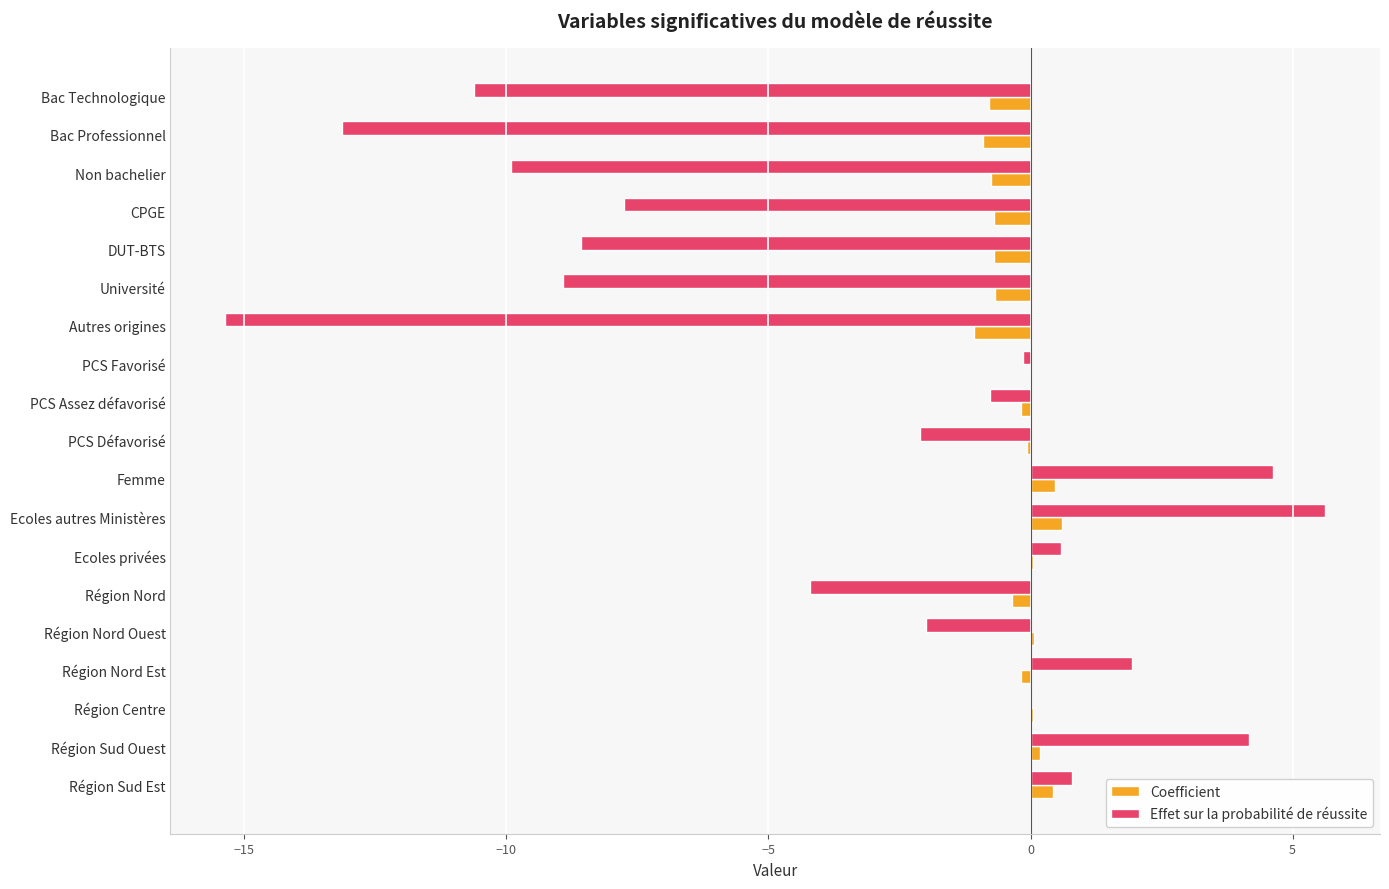

What is the maximum value shown in the chart?

5.6